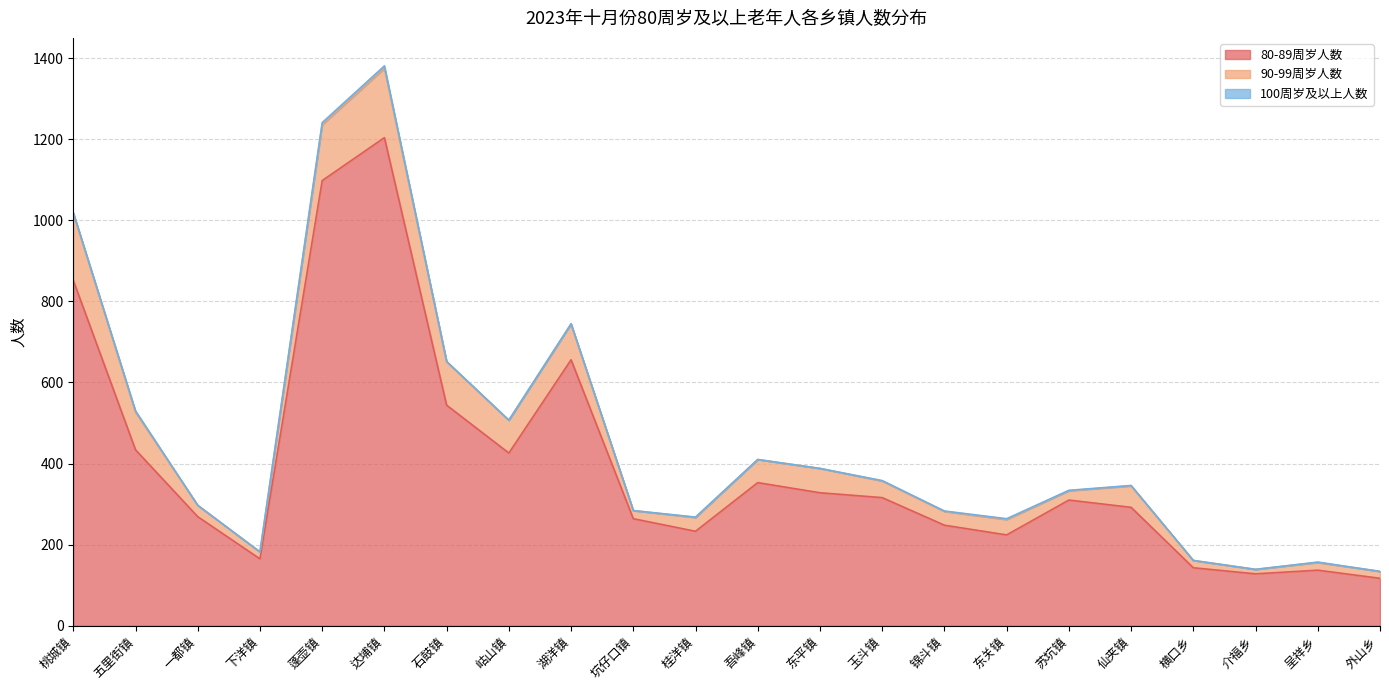

Which series changed the most between 五里街镇 and 介福乡?

80-89周岁人数